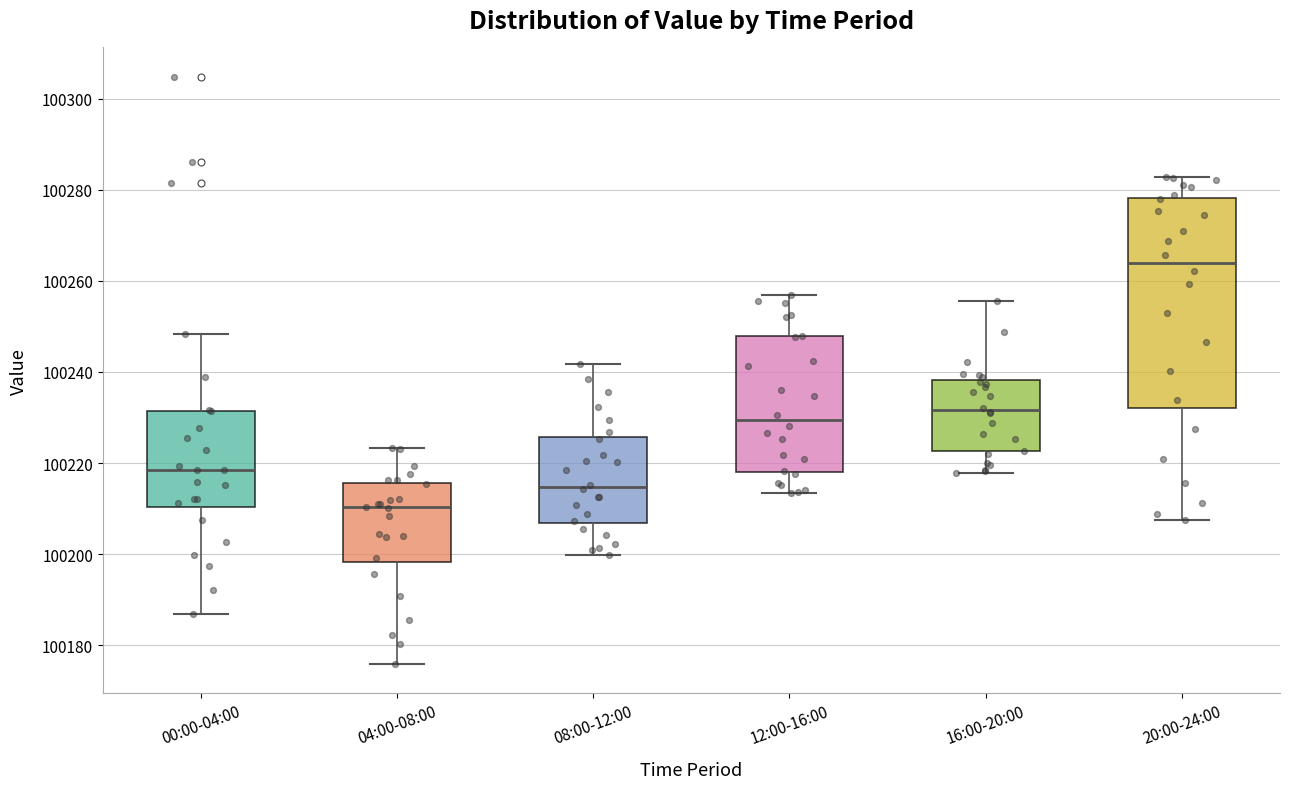

Reading left to right, read every box against the y-axis: the position of its median line, the range the box covers, and the ends of its whiskers. The values are not printed on the chart, so give them approximately, as read against the axis.

00:00-04:00: median 100218, box 100210 to 100232, whiskers 100186 to 100248
04:00-08:00: median 100210, box 100198 to 100216, whiskers 100176 to 100224
08:00-12:00: median 100214, box 100206 to 100226, whiskers 100200 to 100242
12:00-16:00: median 100230, box 100218 to 100248, whiskers 100214 to 100256
16:00-20:00: median 100232, box 100222 to 100238, whiskers 100218 to 100256
20:00-24:00: median 100264, box 100232 to 100278, whiskers 100208 to 100282